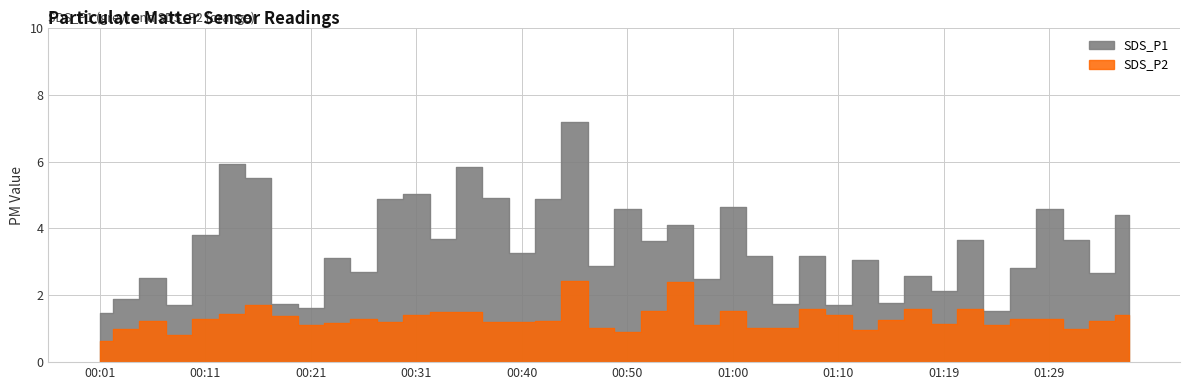

What is the label of the 10th point from the right?

01:14